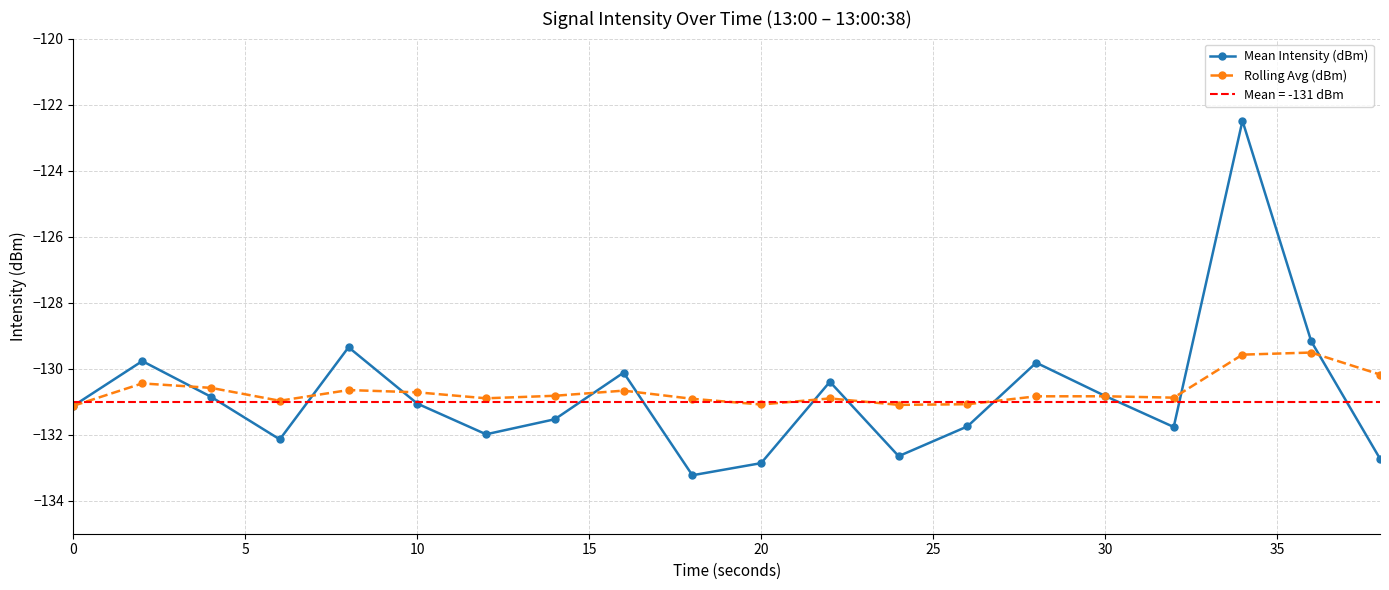

How many data points does each series have?

20